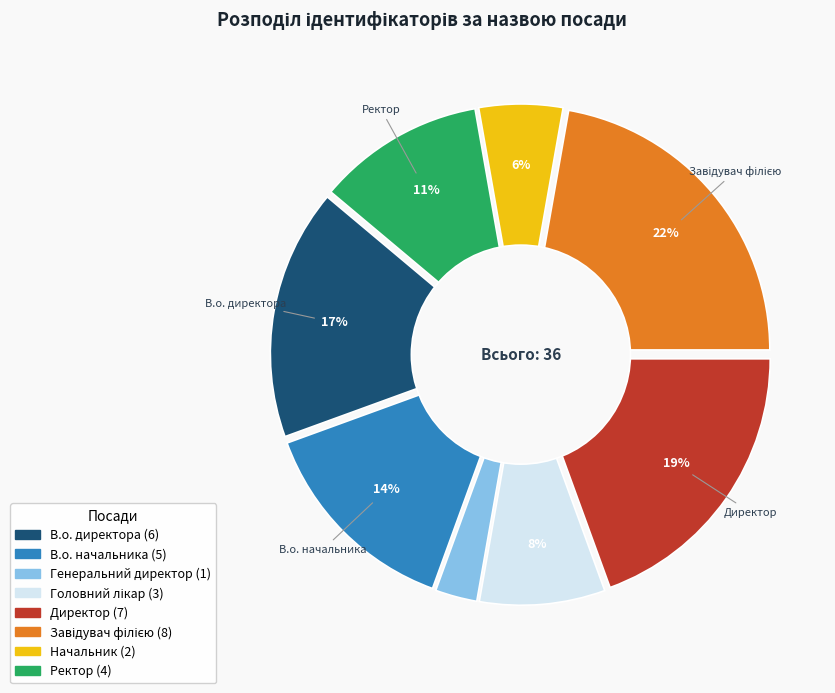

What is the change in value from В.о. начальника to Директор?

+2